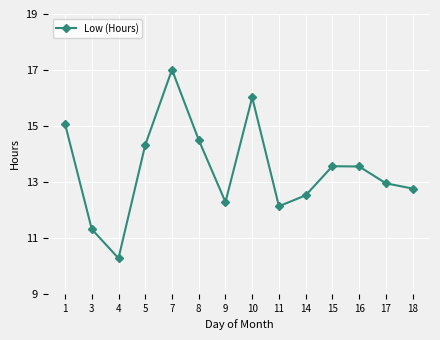

Read the value at 5.

14.3